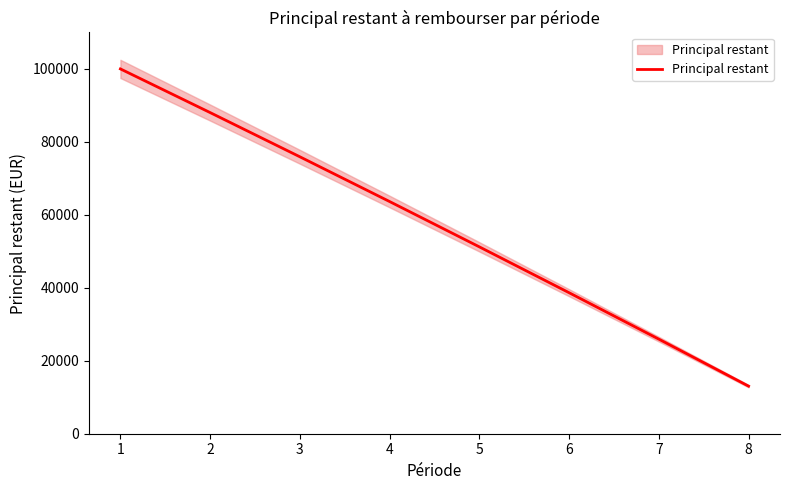

Which label corresponds to the largest value in the chart?

1